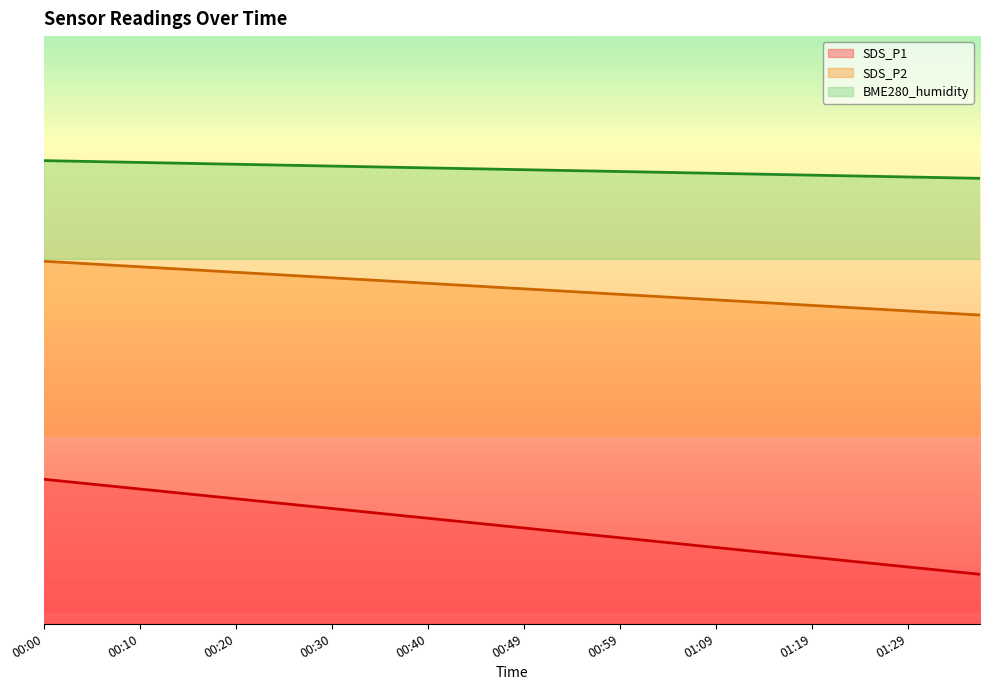

Between 00:20 and 00:37, which series saw the biggest shift?

BME280_humidity